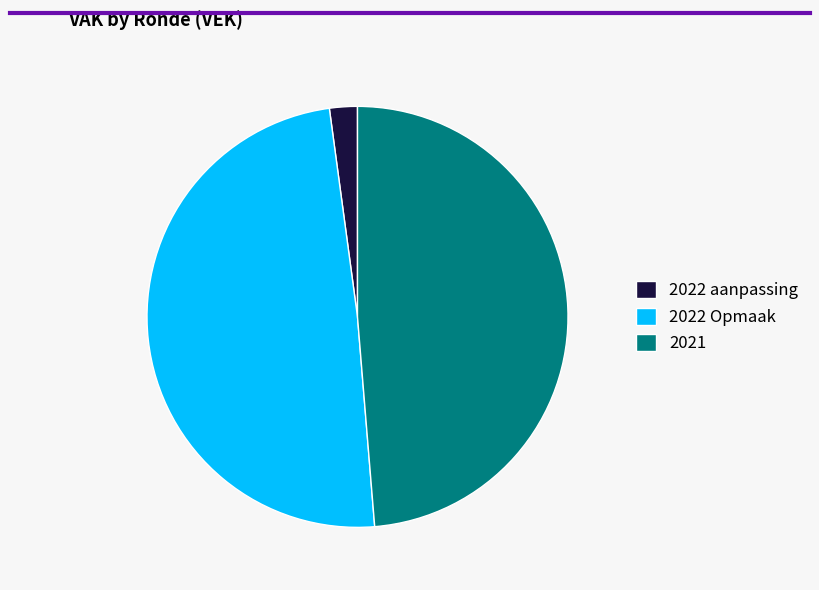

Is it true that 2022 Opmaak is 42% of the pie?

False